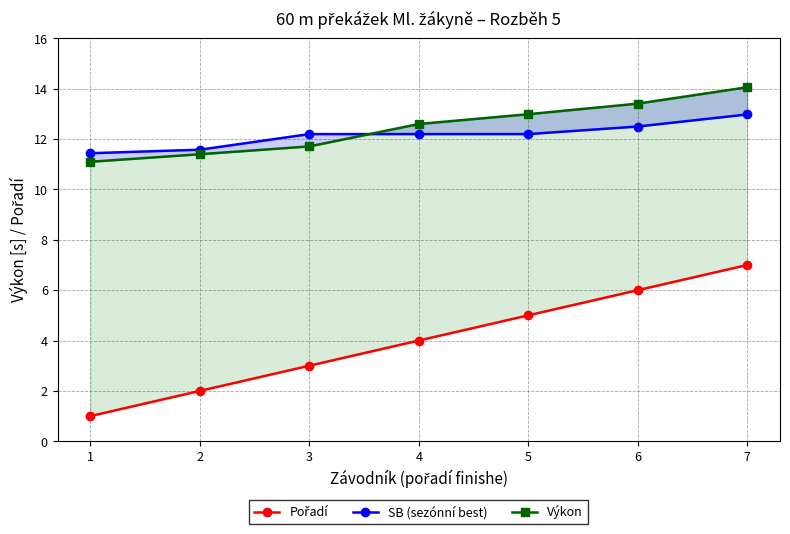

Is the value of Pořadí at 7 greater than the value of Výkon at 3?

No